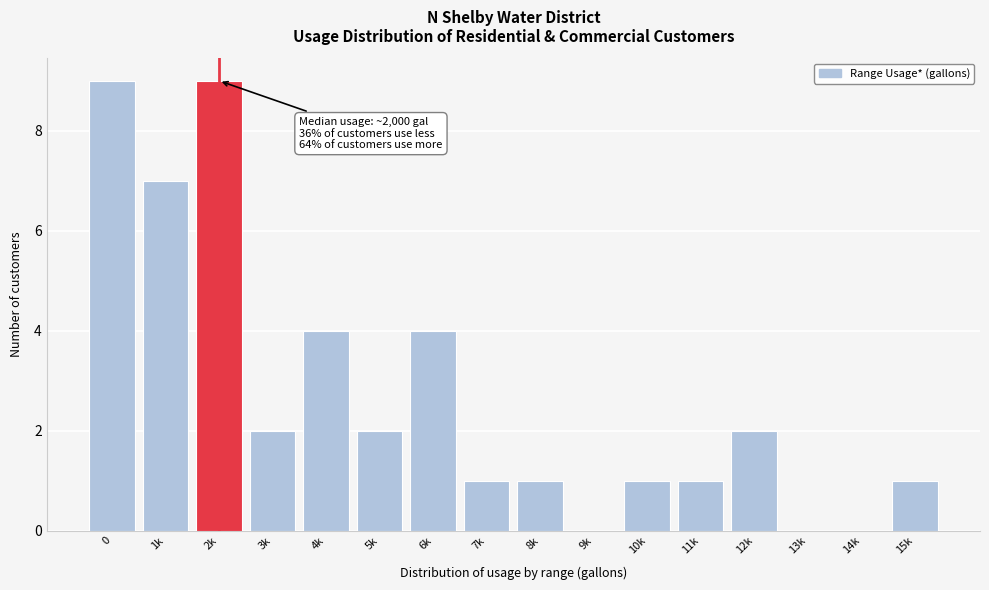

Reading left to right, transcribe all the data shown in this chart.

0=9	1k=7	2k=9	3k=2	4k=4	5k=2	6k=4	7k=1	8k=1	9k=0	10k=1	11k=1	12k=2	13k=0	14k=0	15k=1